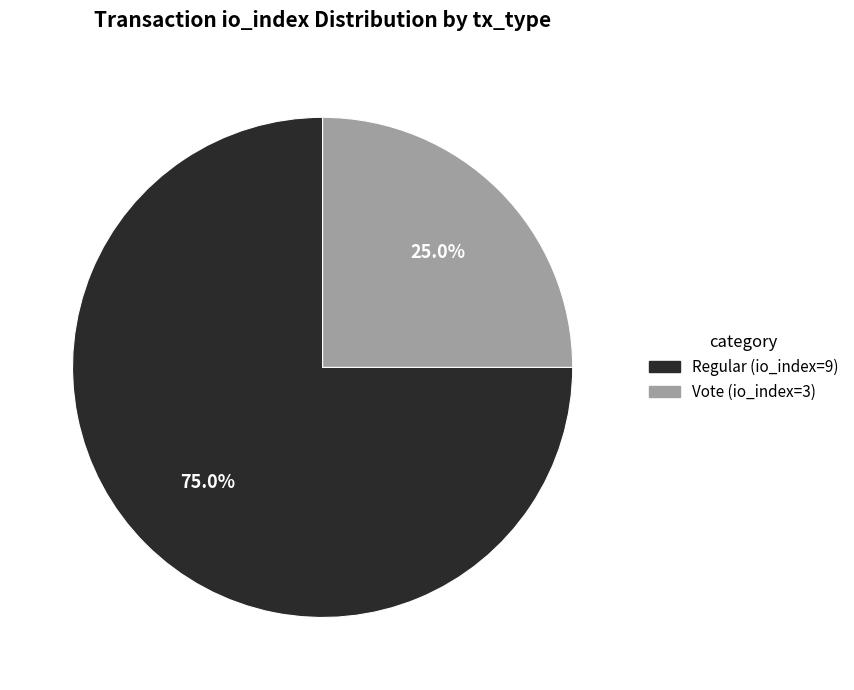

The Vote (io_index=3) slice represents 14% of the pie. True or false?

False